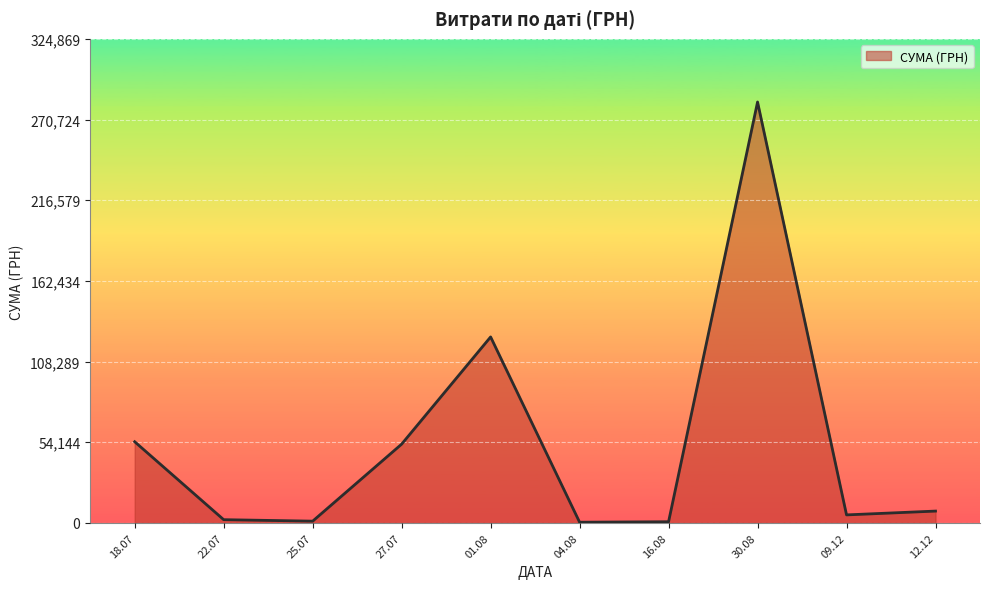

The value at 27.07 is 52885.0. True or false?

True